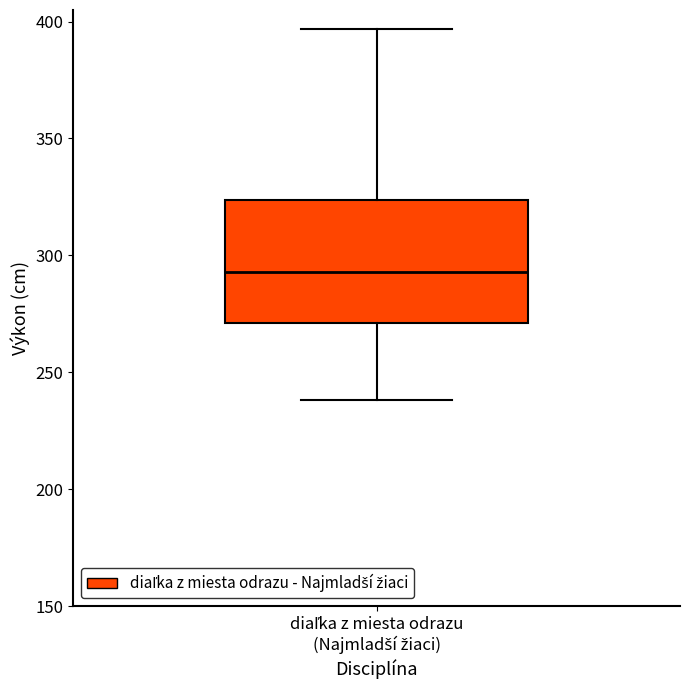

Transcribe this box plot: give where the median line is, the range the box spans, and where the two whiskers end, as read against the y-axis. The values are not printed on the chart, so give them approximately, as read against the axis.

median 295, box 270 to 325, whiskers 240 to 395